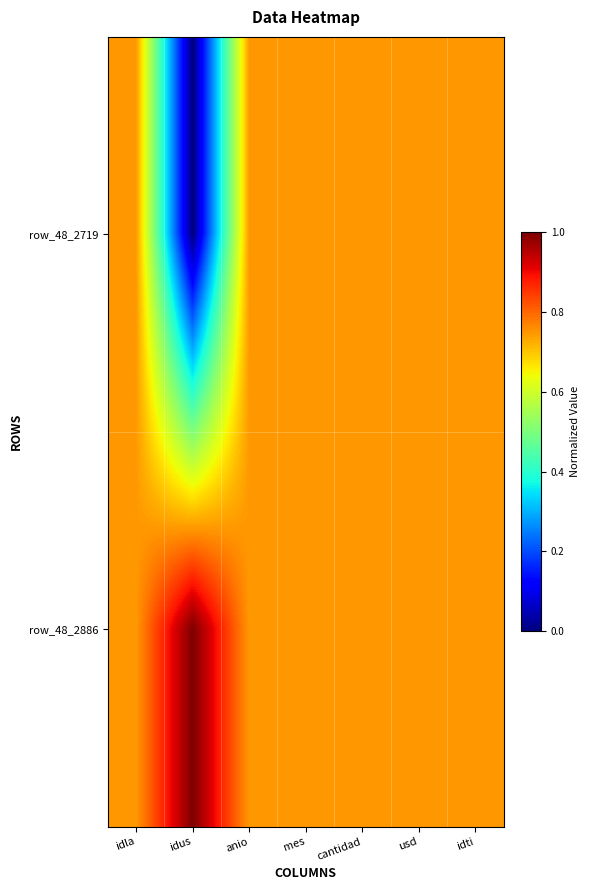

What is the maximum value shown in the chart?

1.0